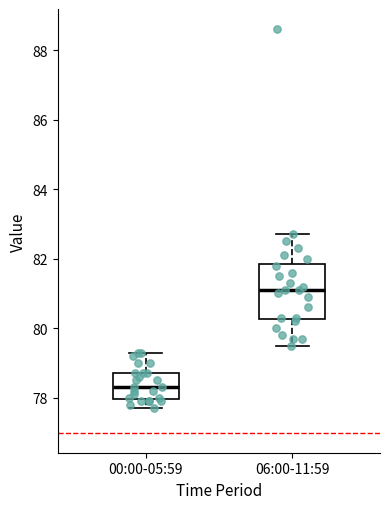

Which box's median line is the highest?

06:00-11:59